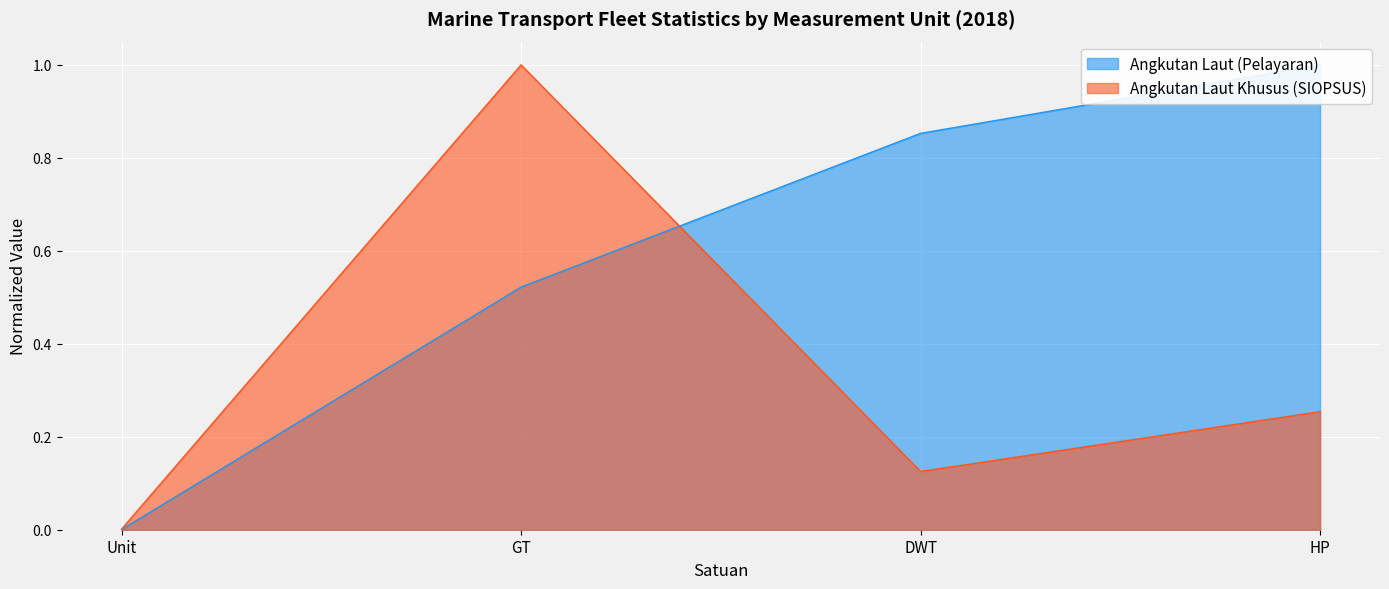

What is the average value of the Angkutan Laut Khusus (SIOPSUS) series?

0.3